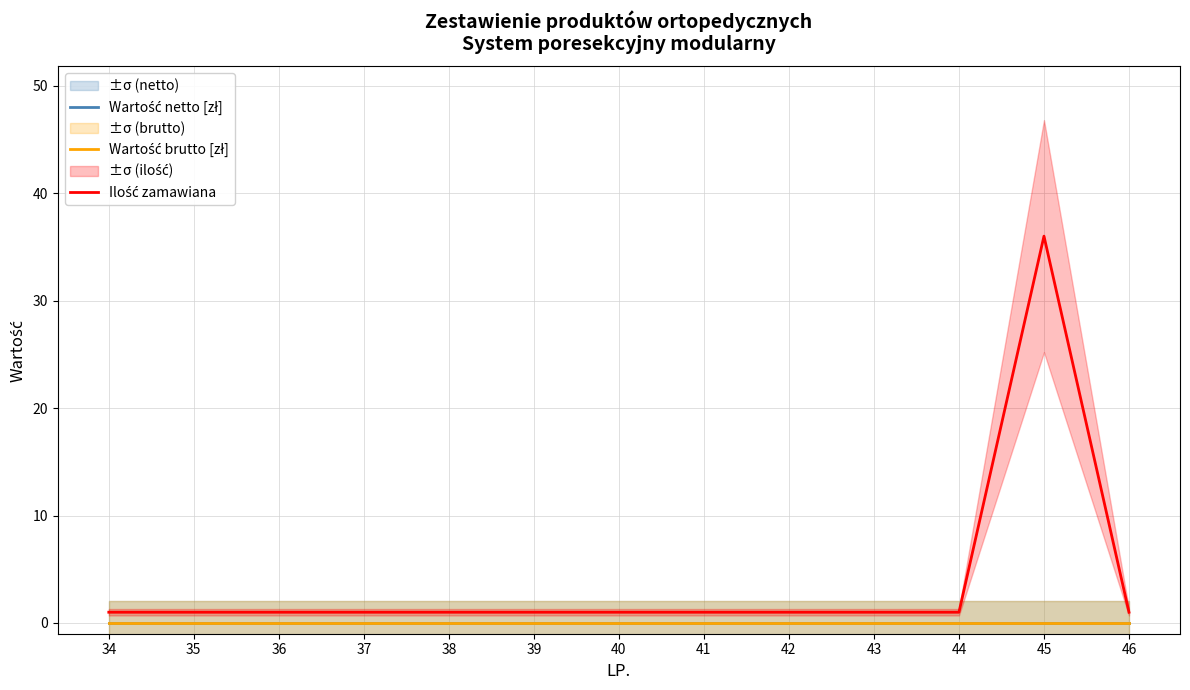

How many categories are shown in the chart?

13